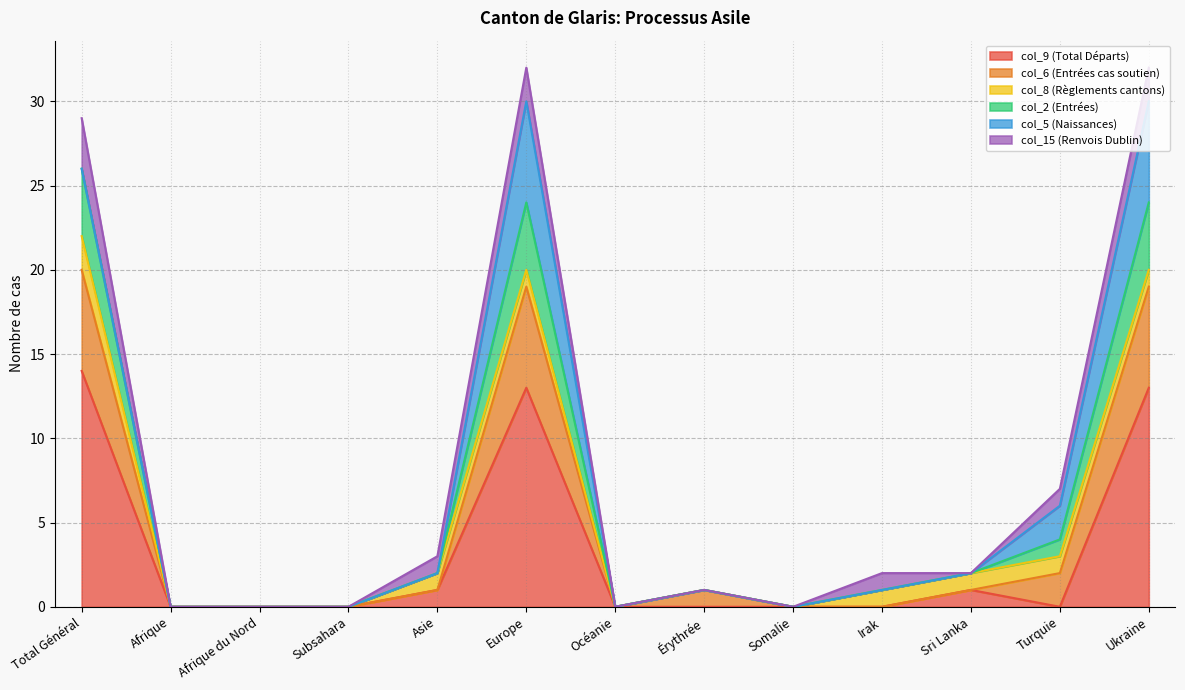

Which label corresponds to the smallest value in the chart?

Afrique